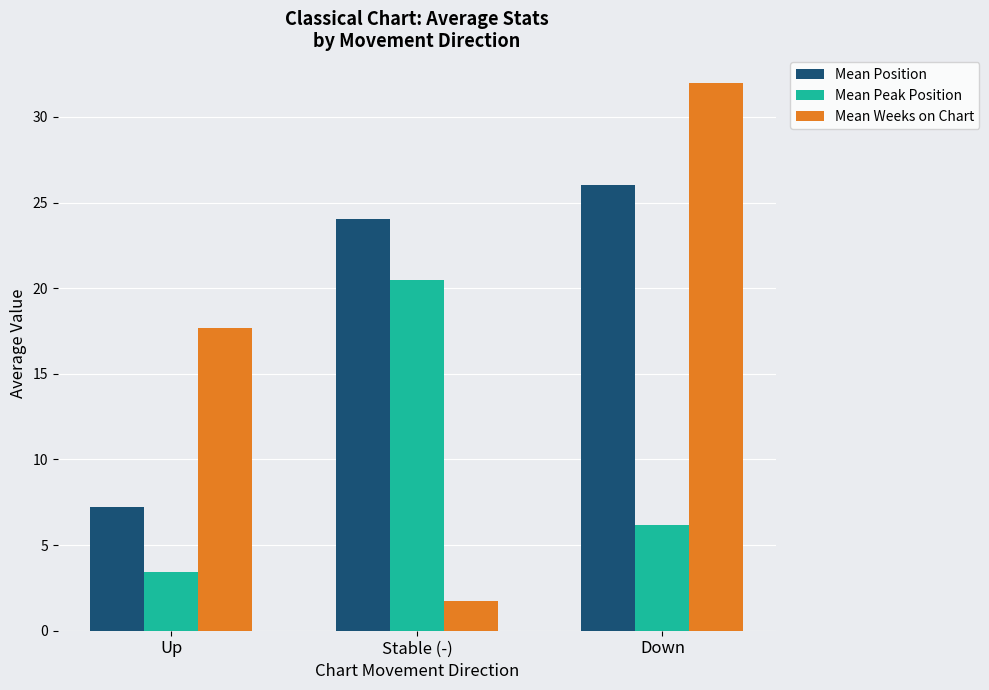

Which series has the widest spread of values?

Mean Weeks on Chart